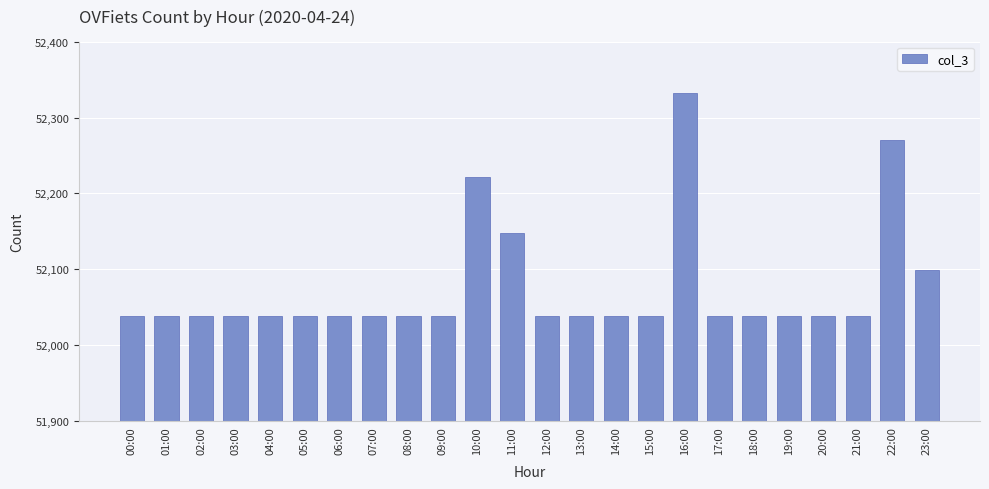

Read the value at 19:00, to the nearest 50.

52050